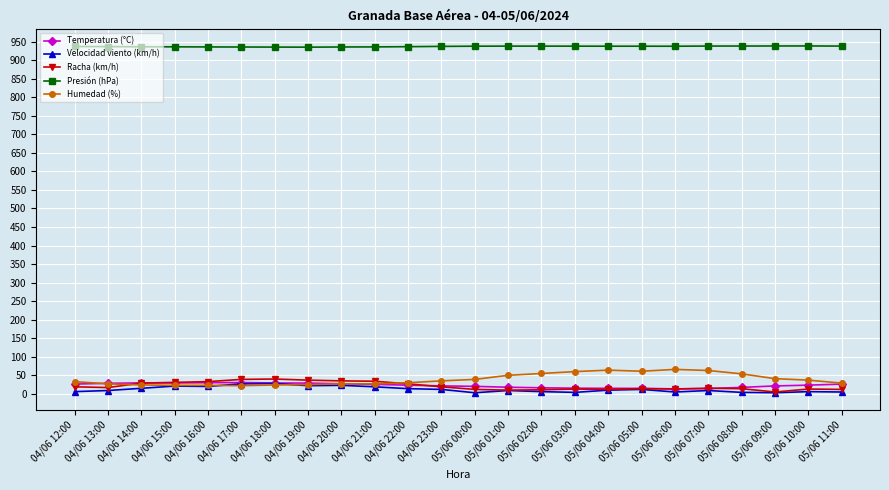

True or false: Temperatura (°C) has more than 0 points higher than both neighbors.

True